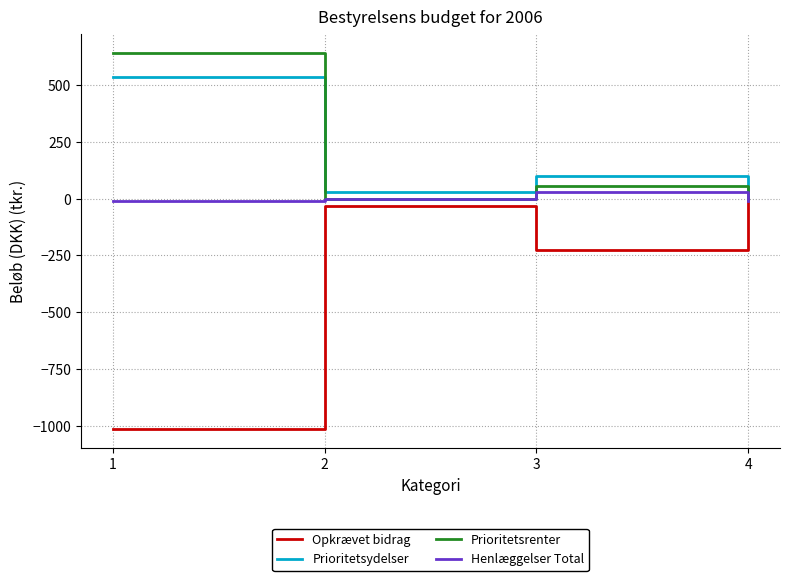

What is the minimum value shown in the chart?

-1014.0